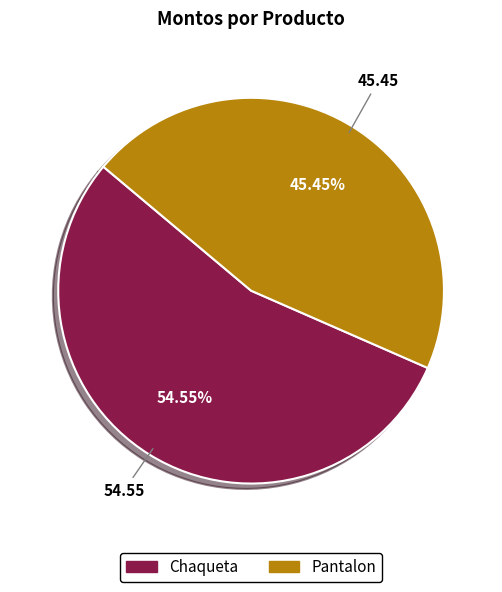

True or false: Chaqueta accounts for 55% of the total.

True